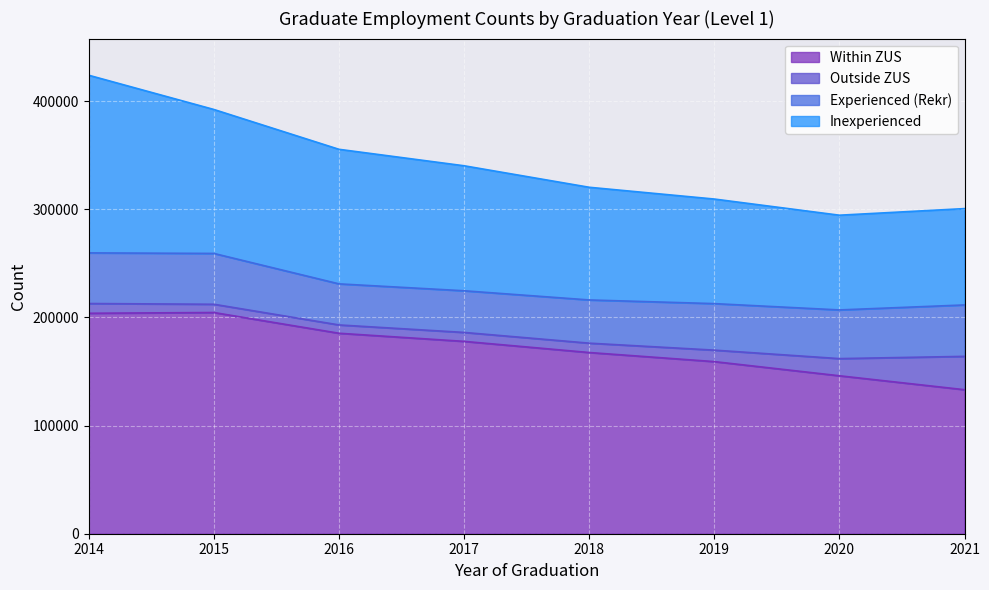

What is the minimum value for Within ZUS?

133159